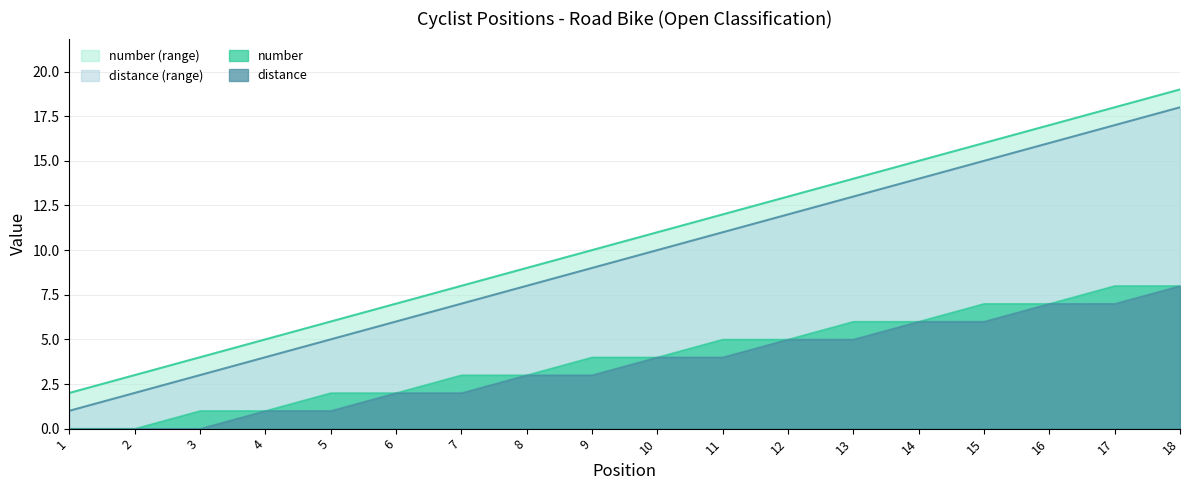

At which category is the sum across all series the highest?

18